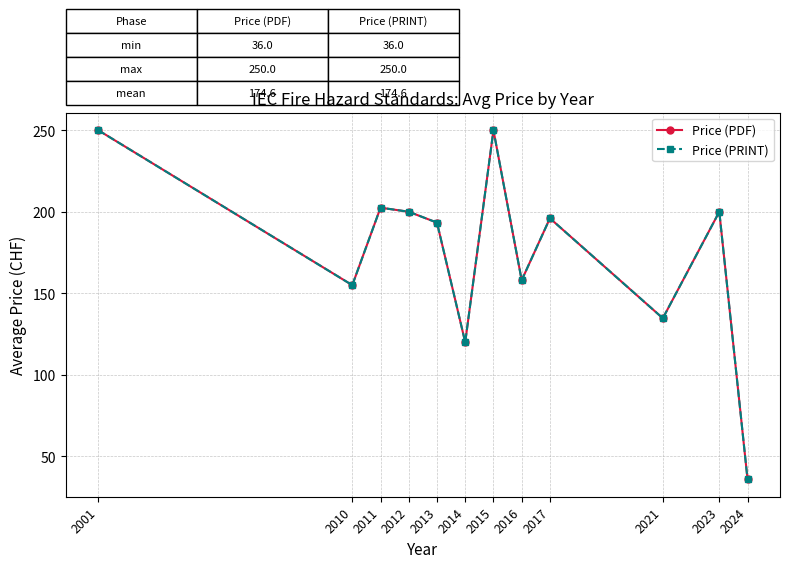

Does the chart have visible grid lines?

Yes